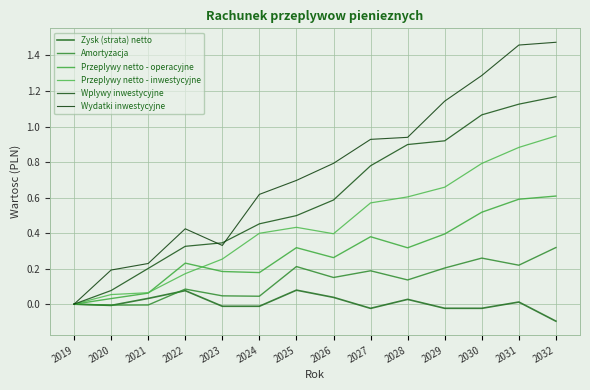

True or false: Przeplywy netto - inwestycyjne has more than 2 points higher than both neighbors.

False